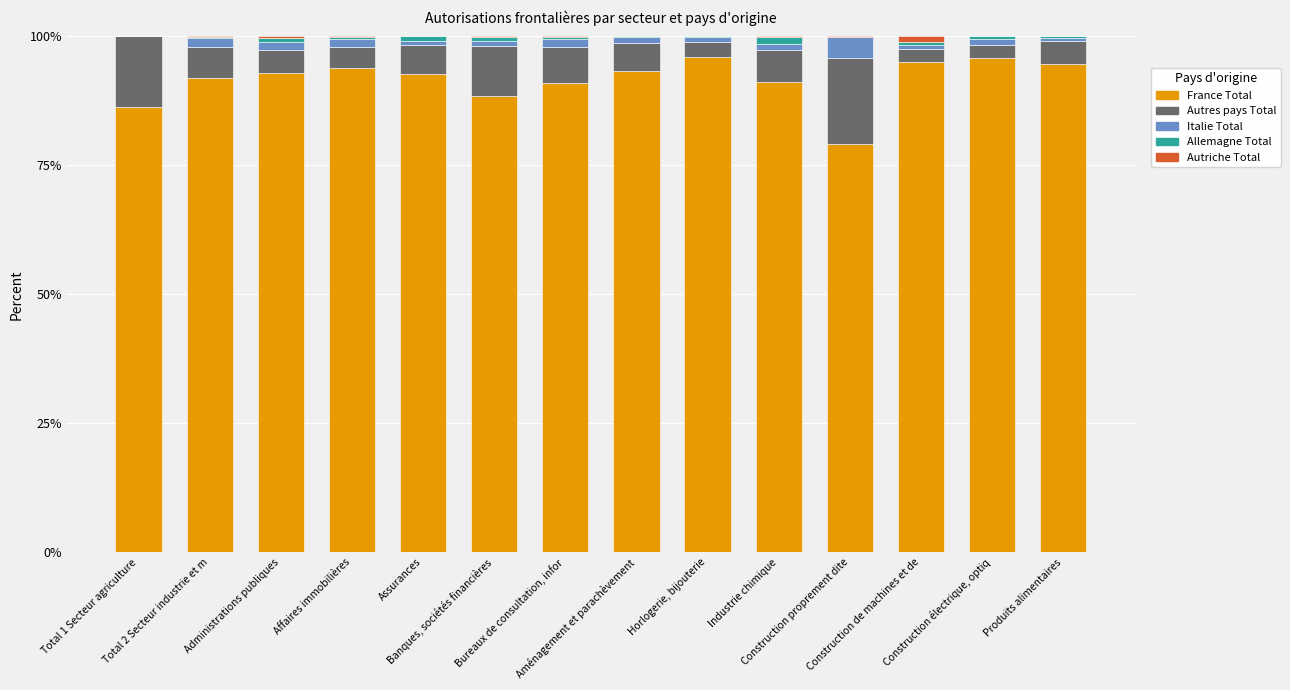

What is the difference between the maximum and minimum values in the Italie Total series?

4.0